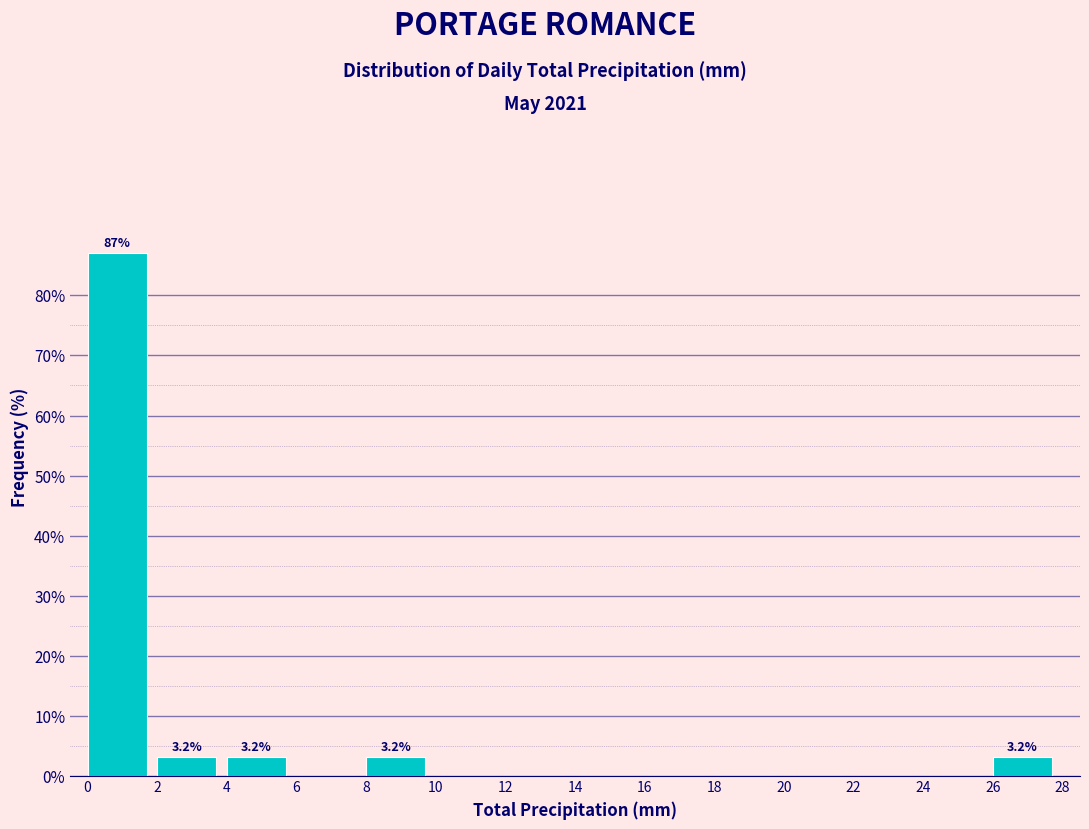

Over which range of the x-axis is the bar tallest?

0 to 2